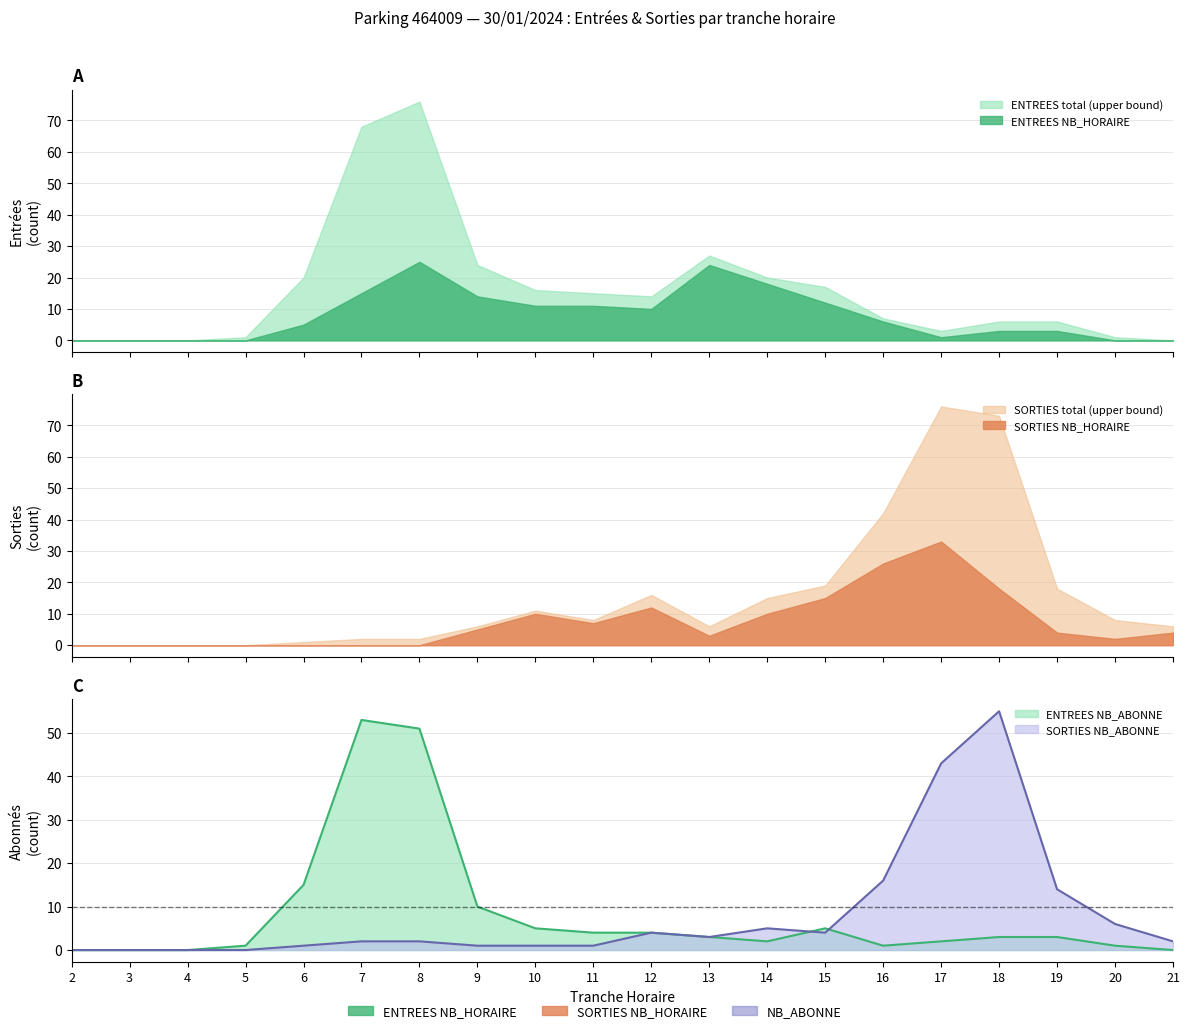

Is the value of ENTREES_NB_ABONNE at 5 greater than the value of SORTIES_NB_ABONNE at 5?

Yes